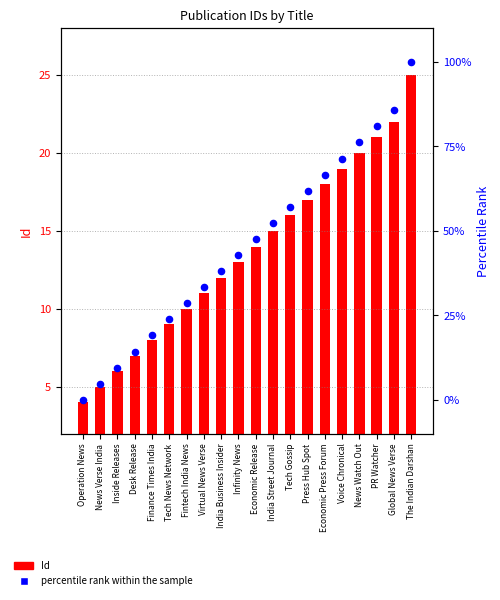

What are all the series names shown in the legend?

Id, percentile rank within the sample